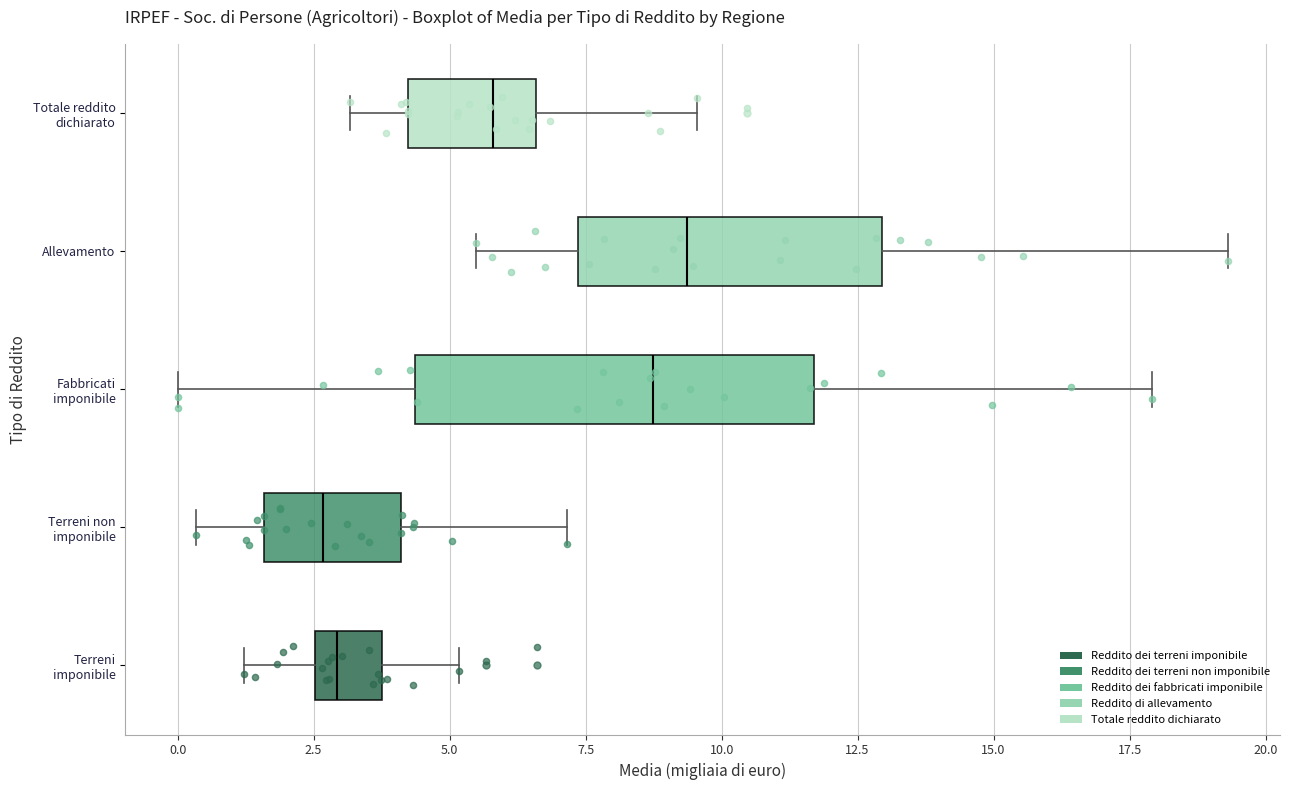

Where does the right whisker of the box for Allevamento end on the x-axis? The values are not printed on the chart, so give them approximately, as read against the axis.

19.5